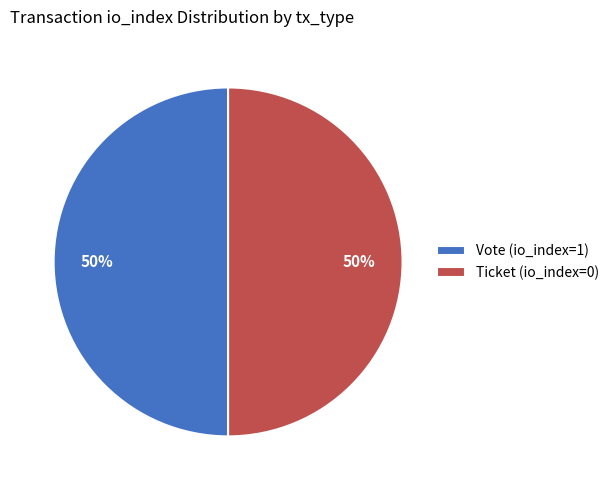

What percentage is the Vote (io_index=1) slice, to the nearest percent?

50%